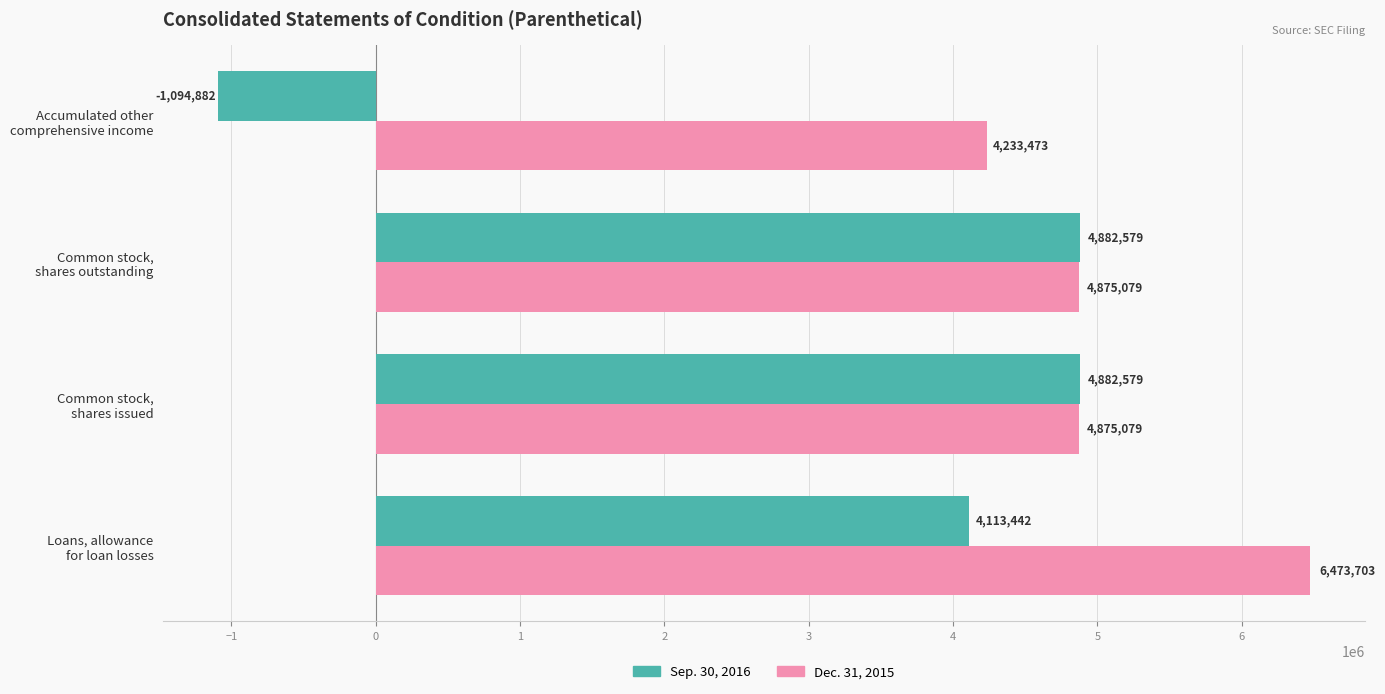

What are all the series names shown in the legend?

Sep. 30, 2016, Dec. 31, 2015